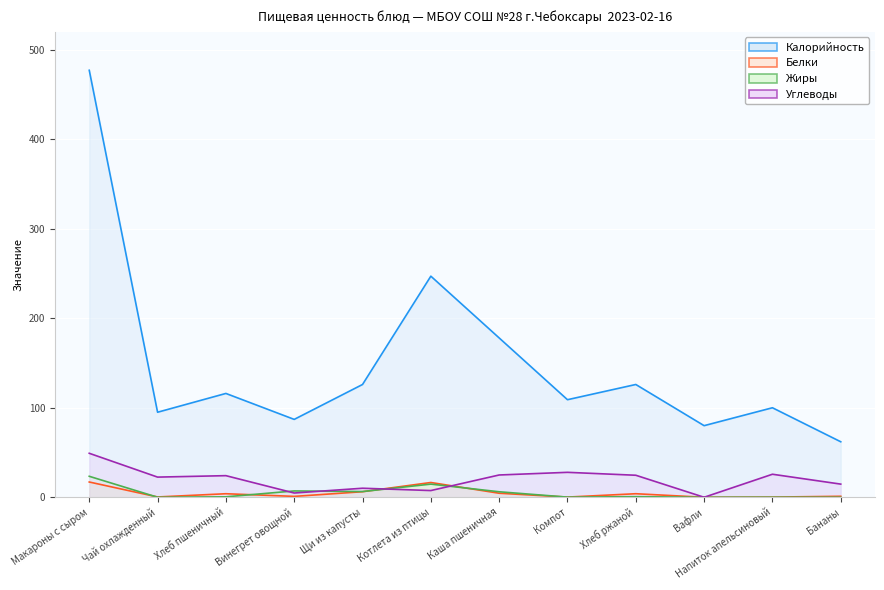

What is the label of the 4th point from the left?

Винегрет овощной